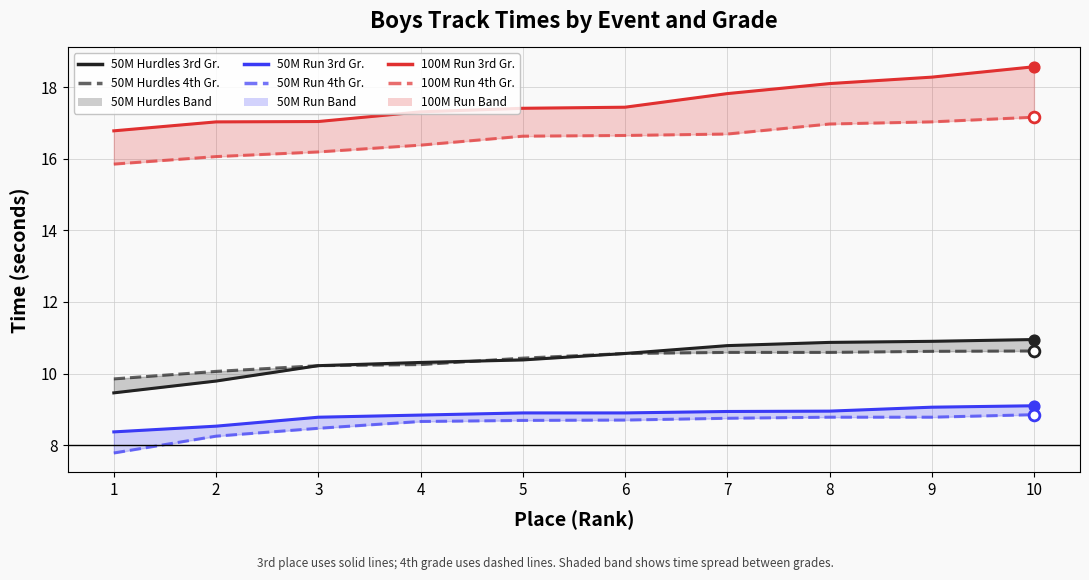

What is the total value across all series at 5?

72.4